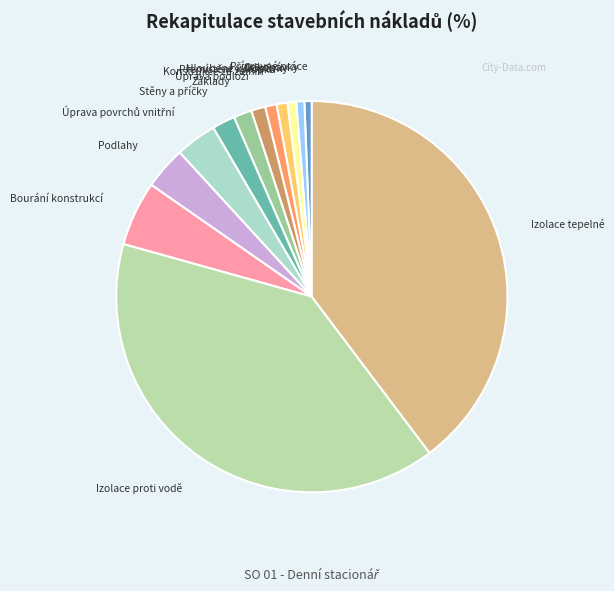

Combined, do Podlahy and Konstrukce ze zemin account for over 50%?

No